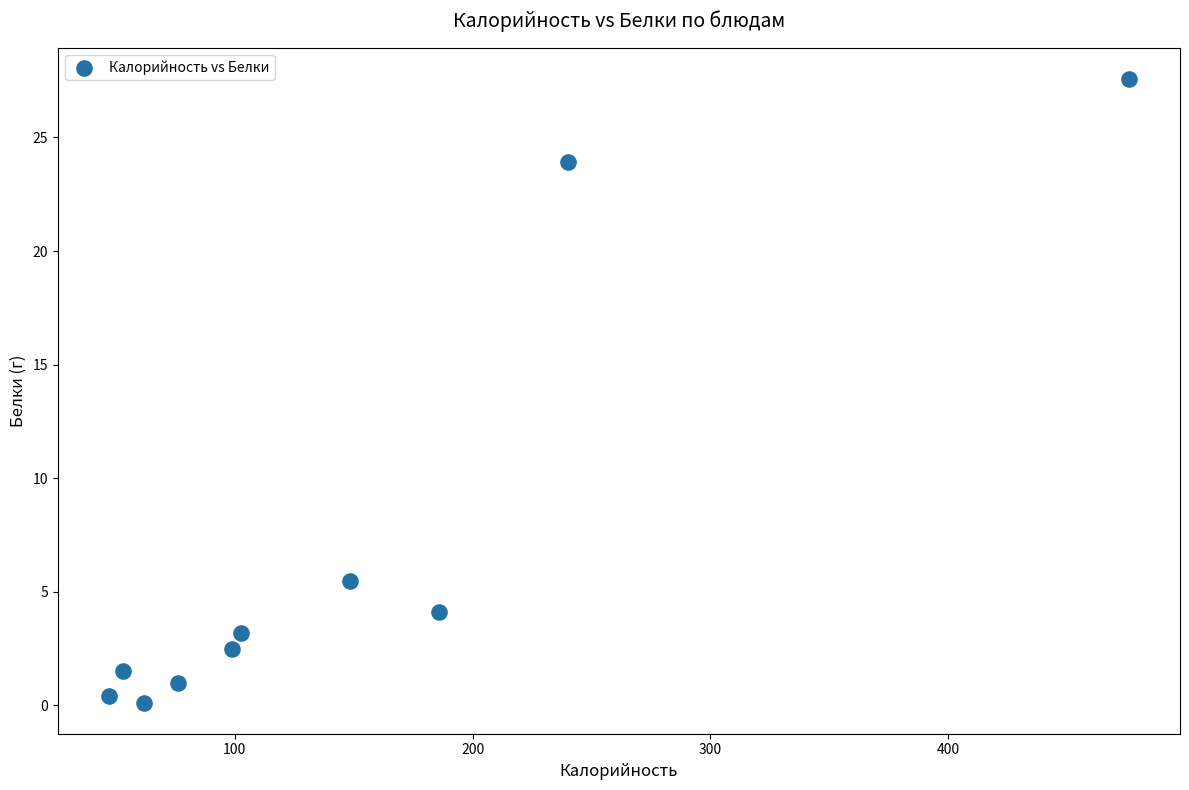

What Y value in the scatter plot is closest to 13?

5.5